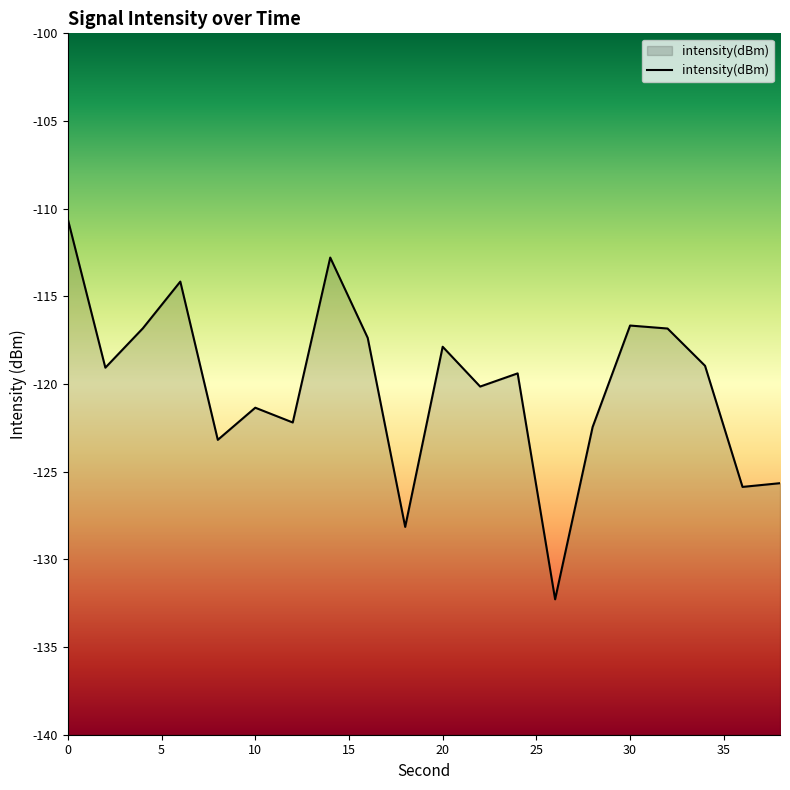

What is the value of the 10th point from the left?

-128.1